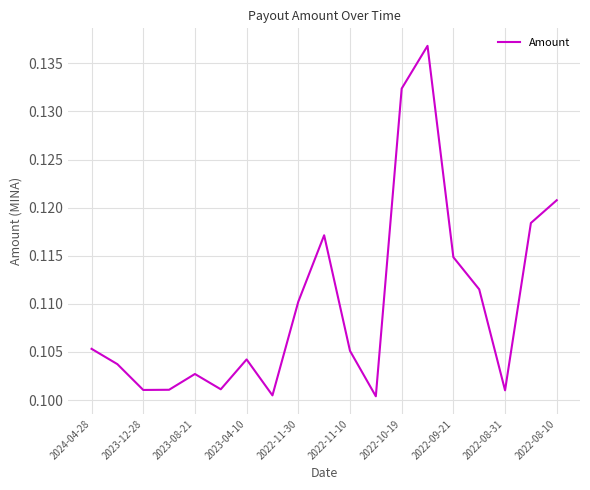

True or false: the data has more than 1 interior local peaks.

True